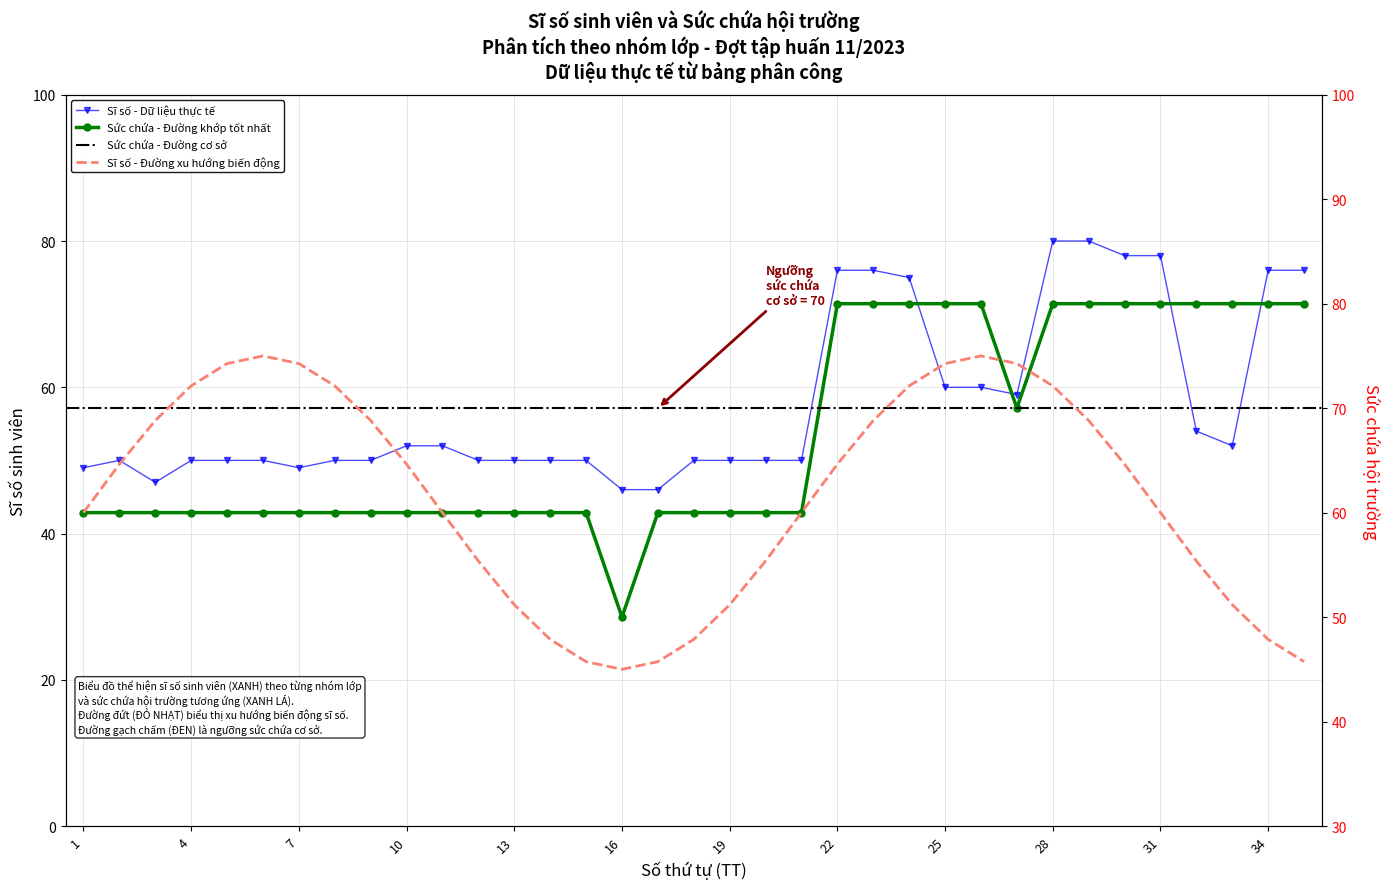

True or false: Sức chứa and Sĩ số intersect in this chart.

False